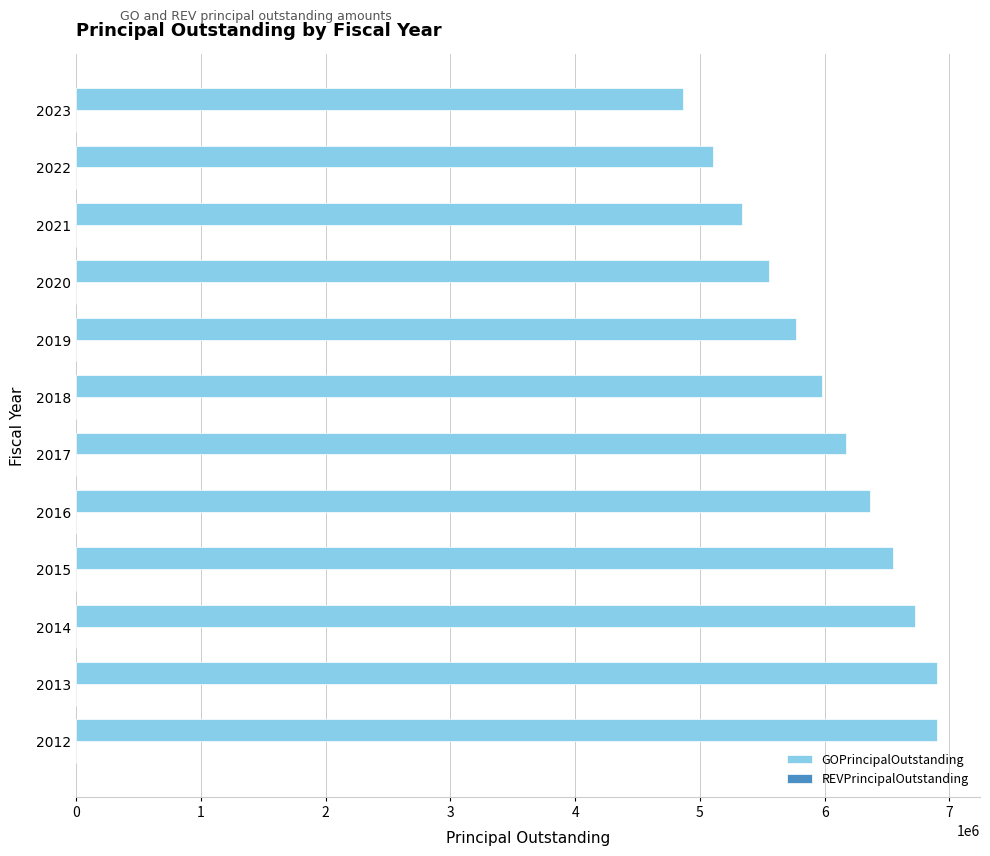

What is the greatest value displayed?

6900000